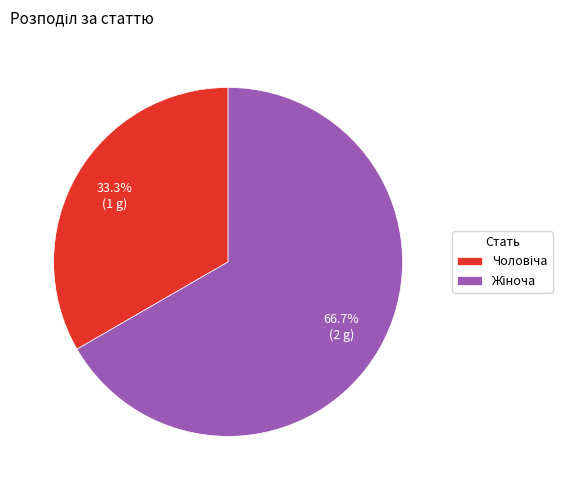

Is there a majority slice in this chart?

Yes